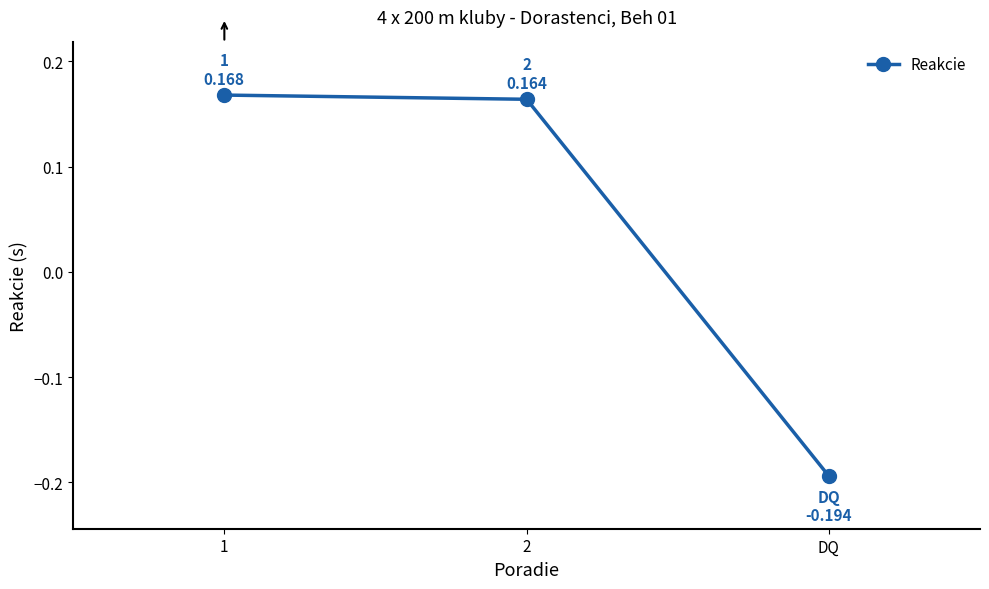

What is the difference between the values at 2 and DQ?

0.4